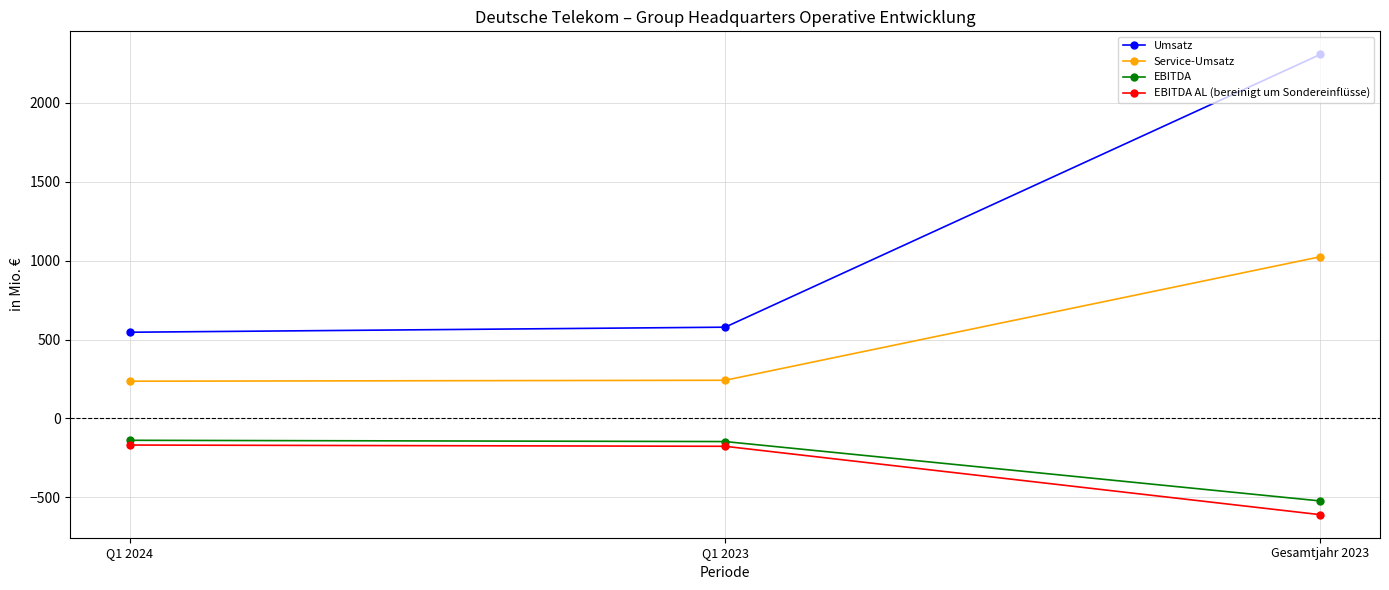

Which series has the largest total across all categories?

Umsatz